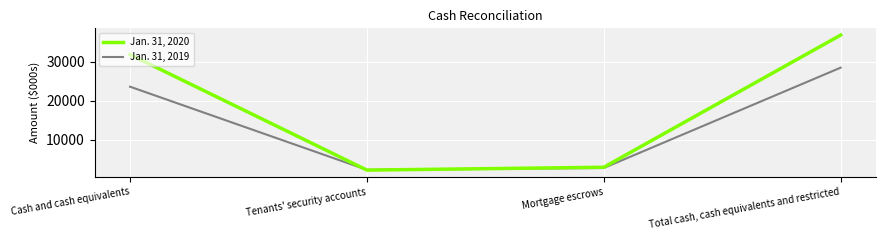

What is the difference between the maximum and second lowest values in the Jan. 31, 2020 series?

34052